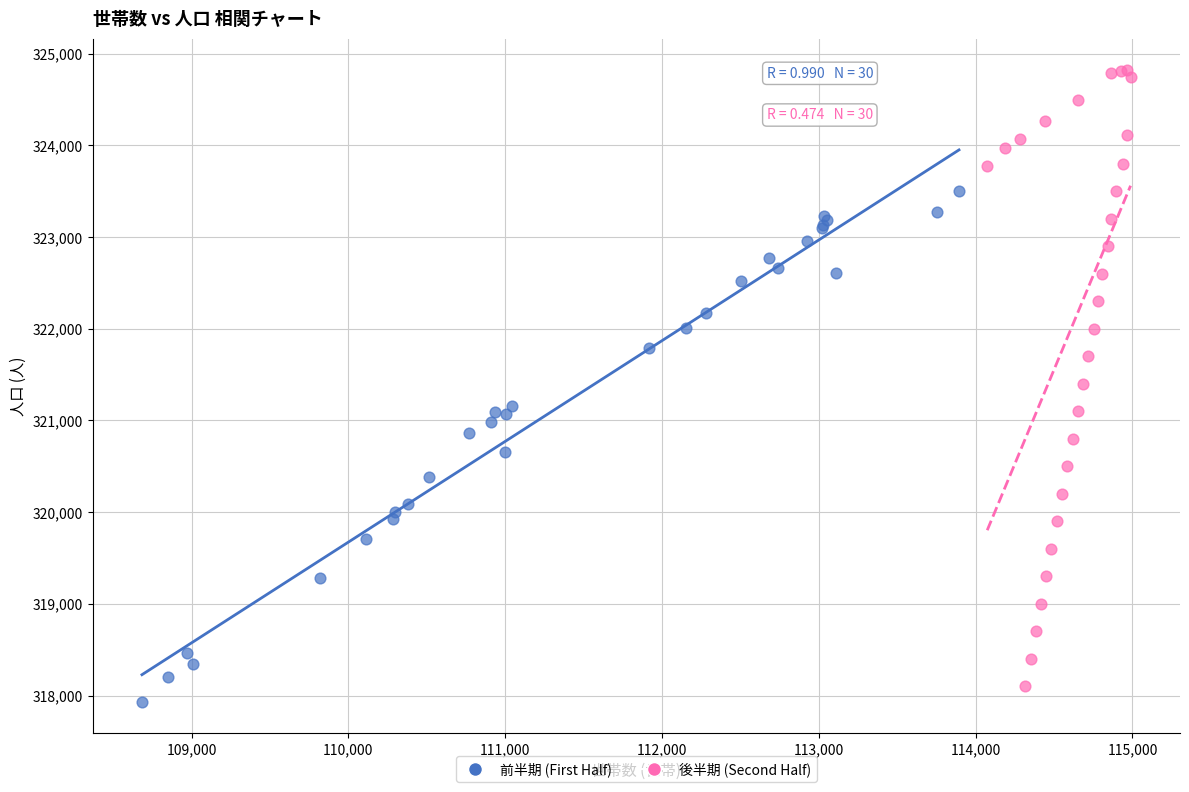

Which series has the widest spread of Y values?

後半期 (Second Half)